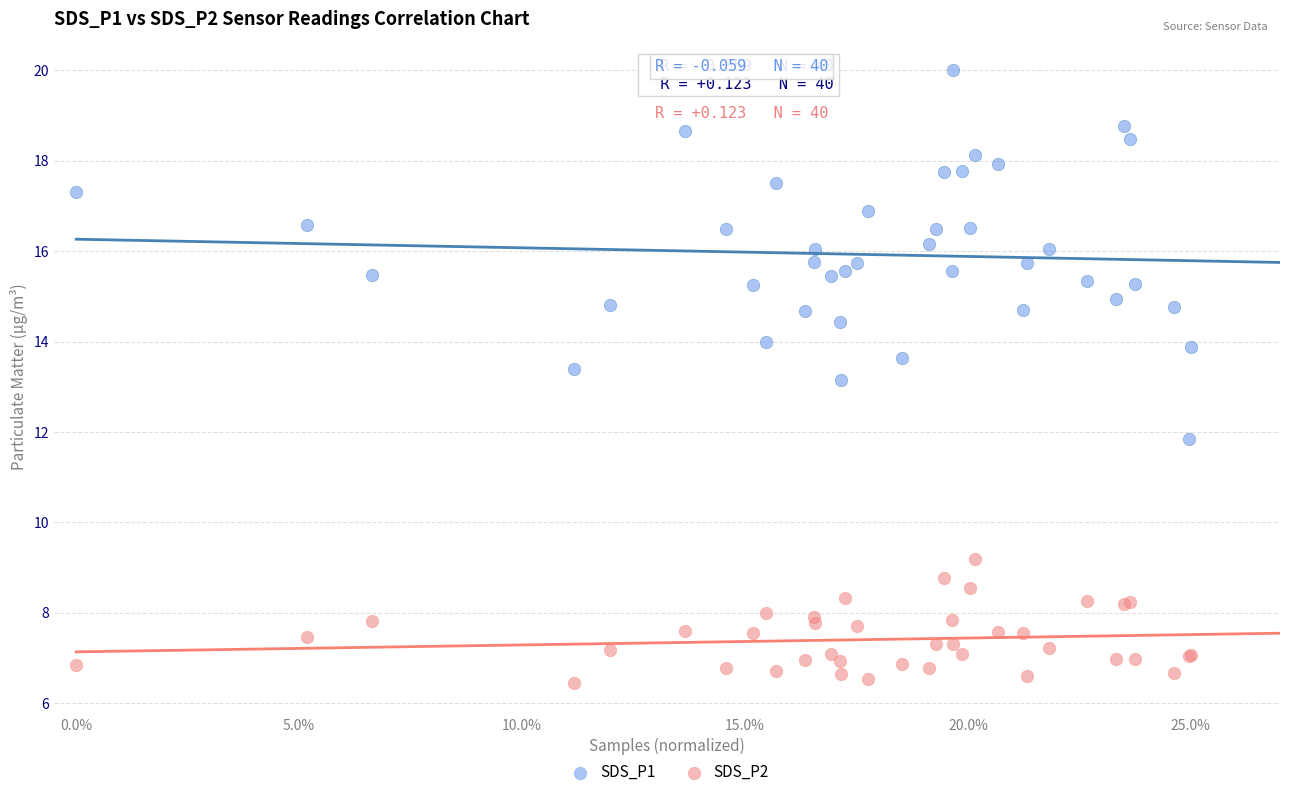

Which series has the widest spread of Y values?

SDS_P1